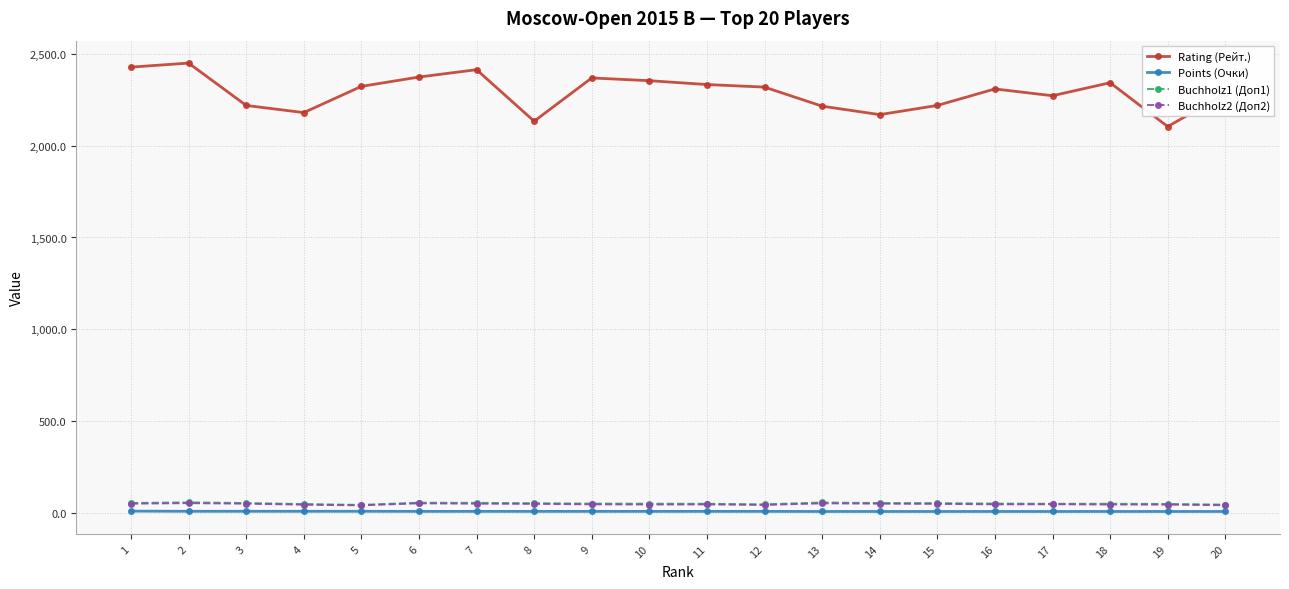

True or false: Rating (Рейт.) has a value of 2370.0 at 9.

True